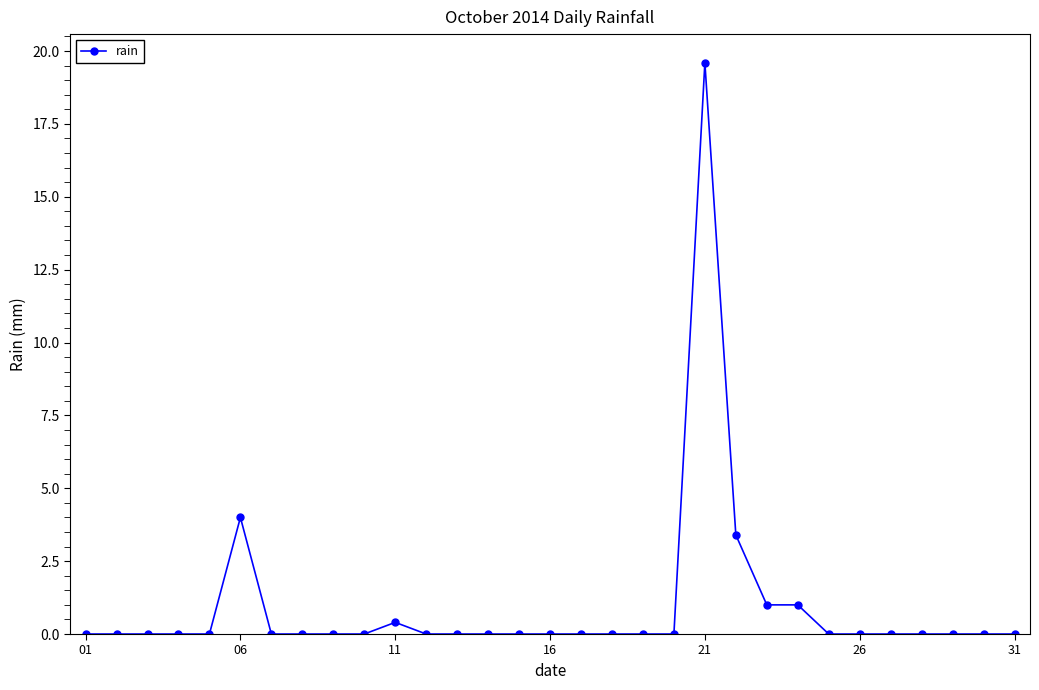

What is the greatest value displayed?

19.6